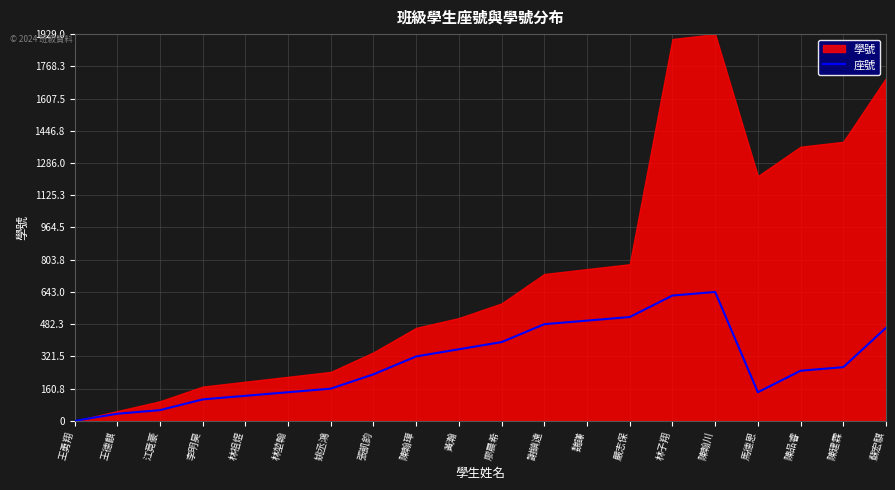

The 座號 series shows 691.3 at 謝鎮遠. True or false?

False